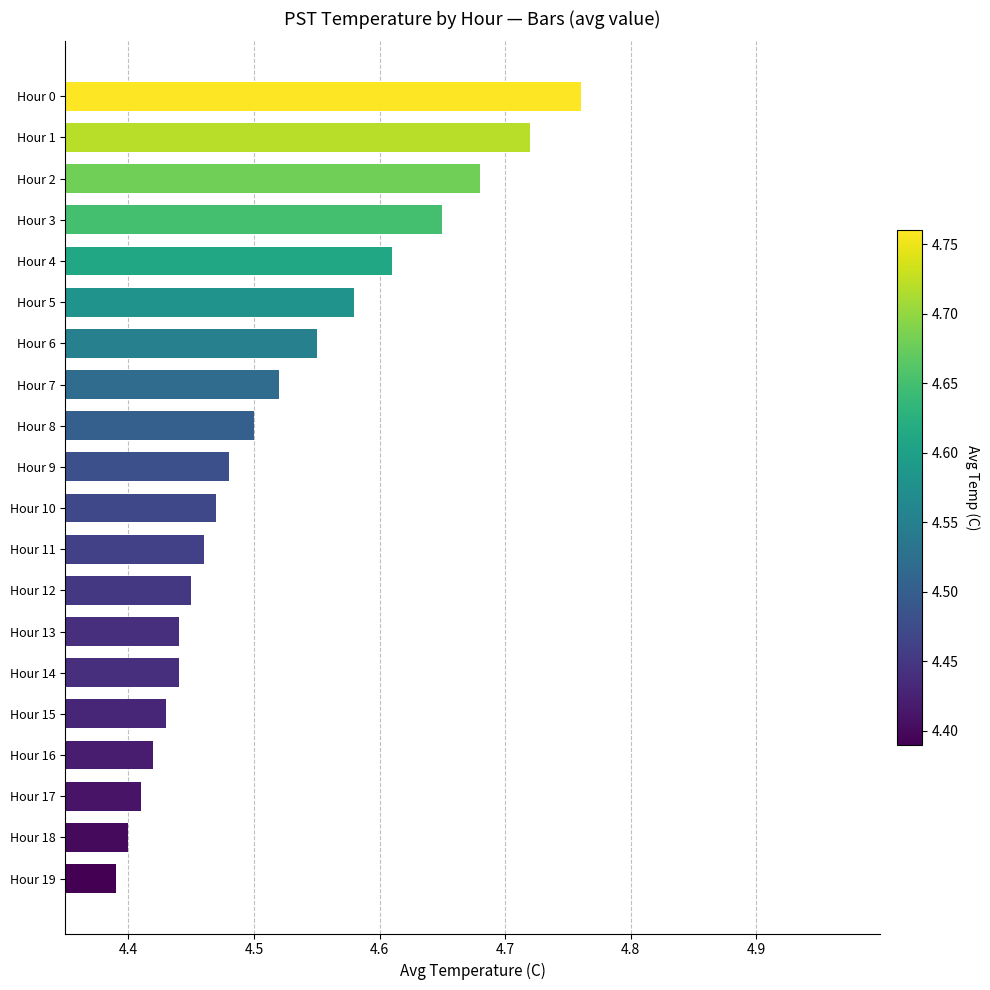

Approximately how many times larger is the value at Hour 4 compared to Hour 12?

1.0